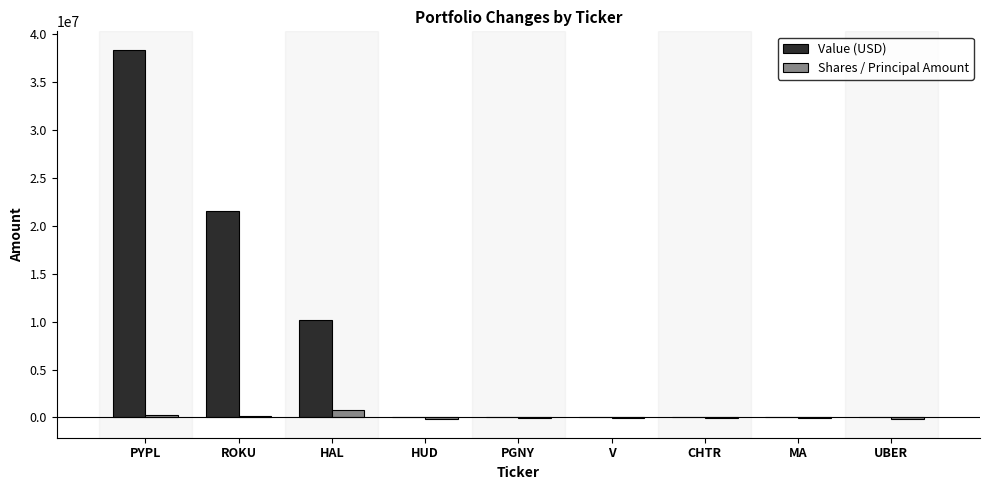

Is it true that Shares / Principal Amount equals -10375 at V?

True